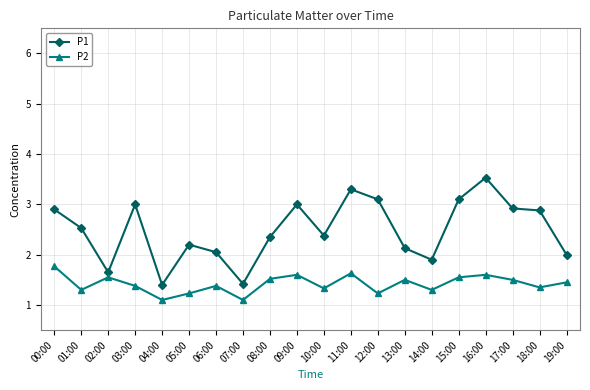

Which series has the largest range (max minus min)?

P1